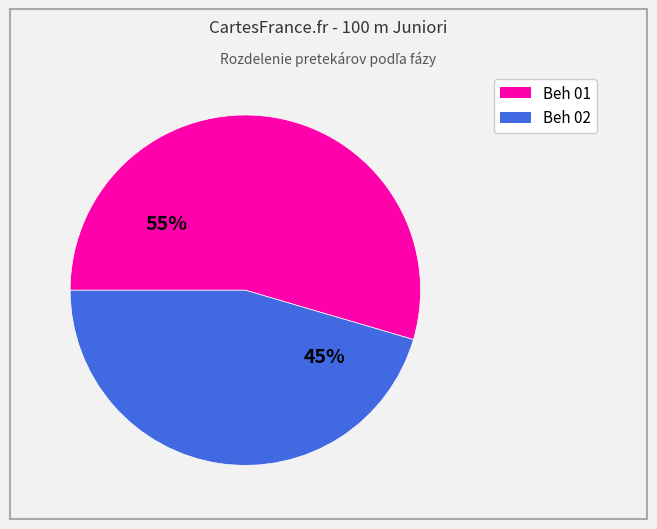

Is there a majority slice in this chart?

Yes